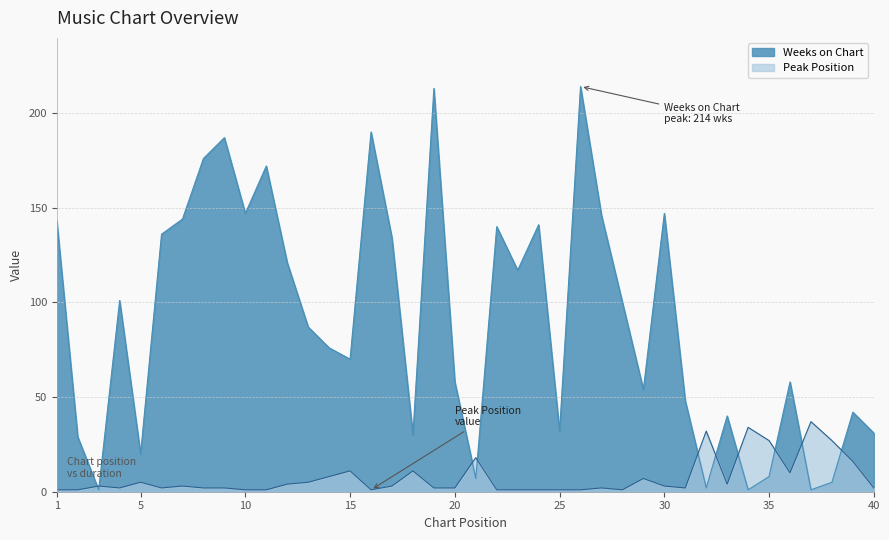

What is the sum of the Peak Position values at 18 and 22?

12